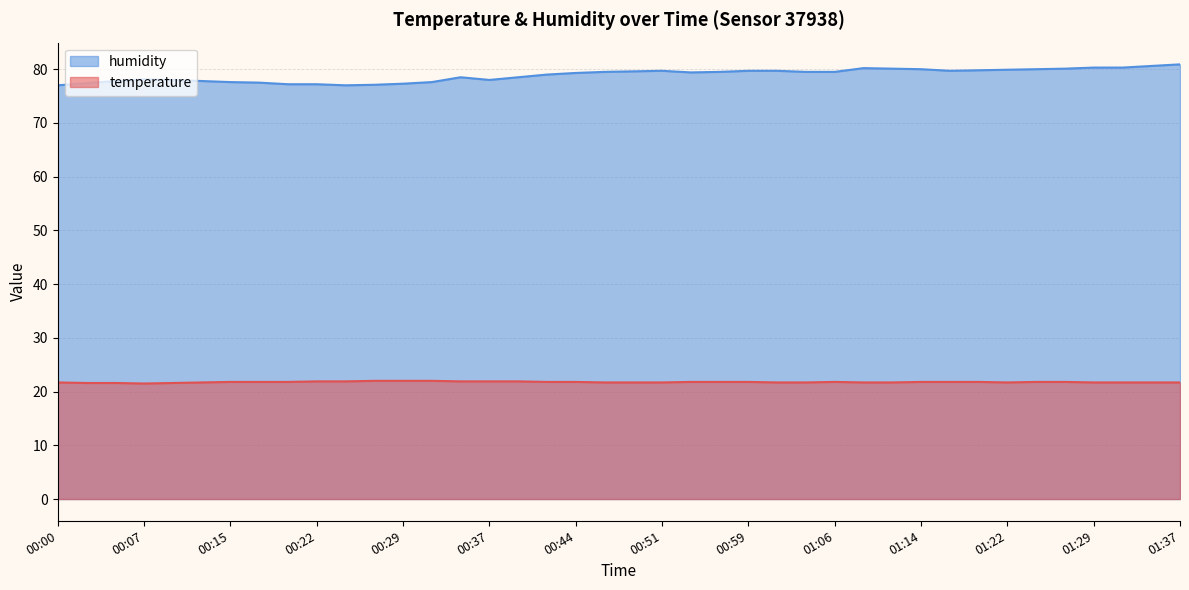

What is the label of the 18th point from the left?

00:41